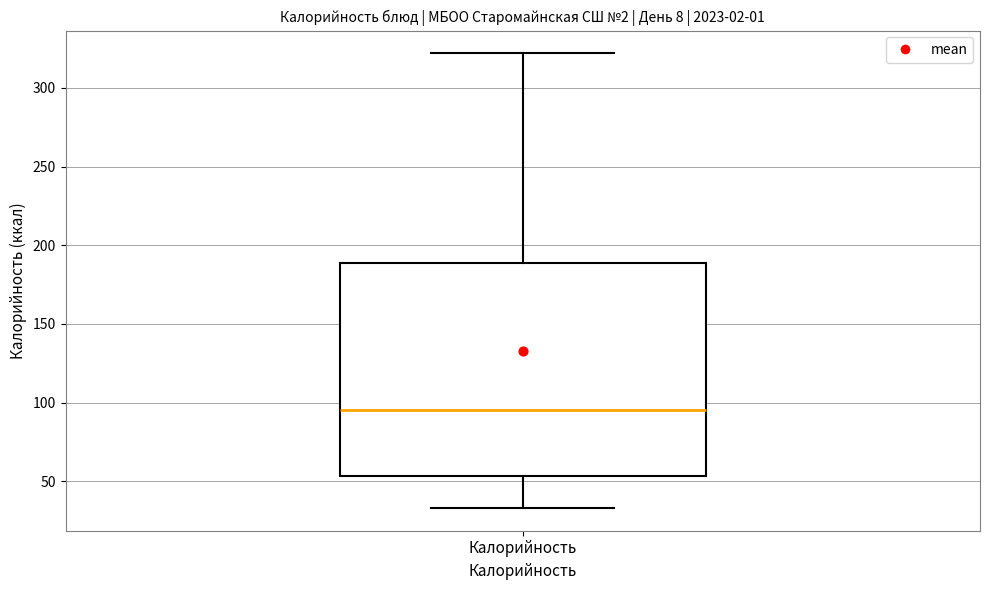

Read this box plot against the y-axis: the position of the median line, the range covered by the box, and the ends of both whiskers. The values are not printed on the chart, so give them approximately, as read against the axis.

median 95, box 55 to 190, whiskers 35 to 320